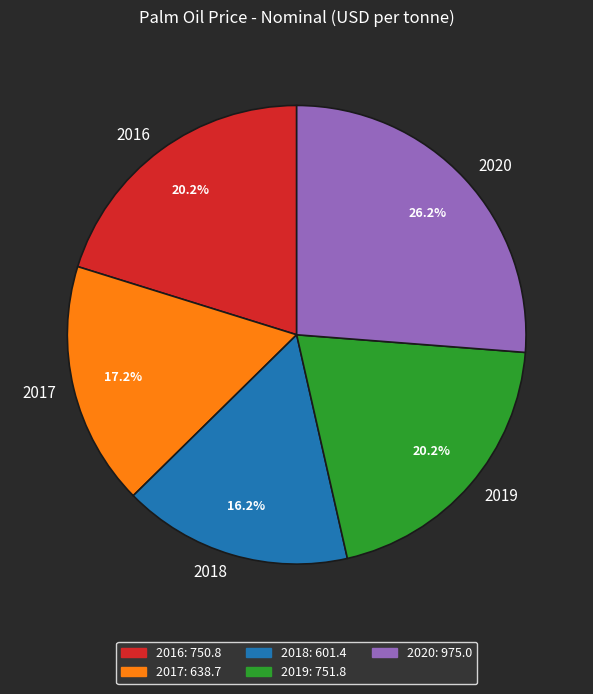

Is it true that 2017 is 23% of the pie?

False